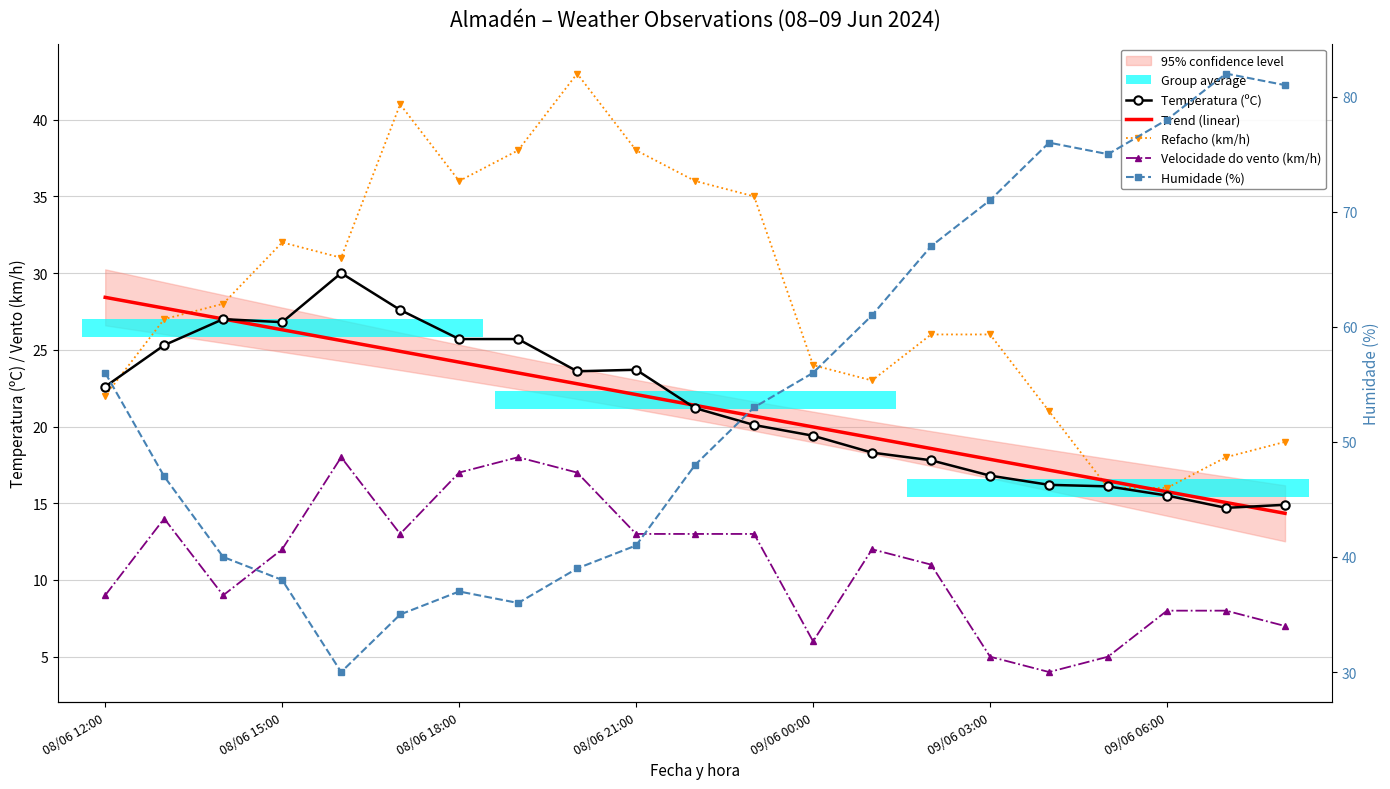

Rank the series by their maximum value, from highest to lowest.

Humidade (%), Refacho (km/h), Temperatura (ºC), Trend (linear), Velocidade do vento (km/h)